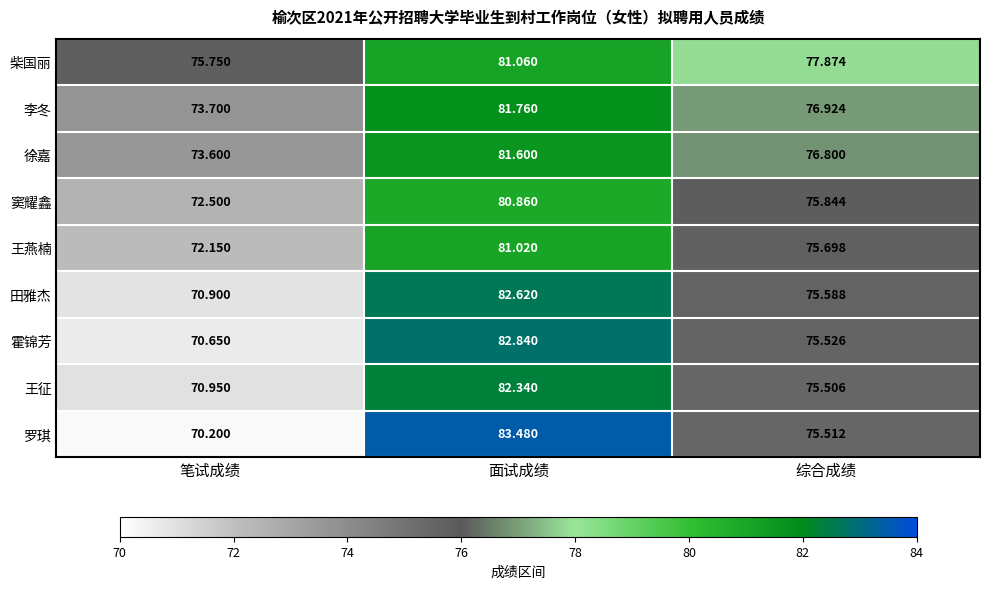

At which label does 王燕楠 reach its minimum?

笔试成绩